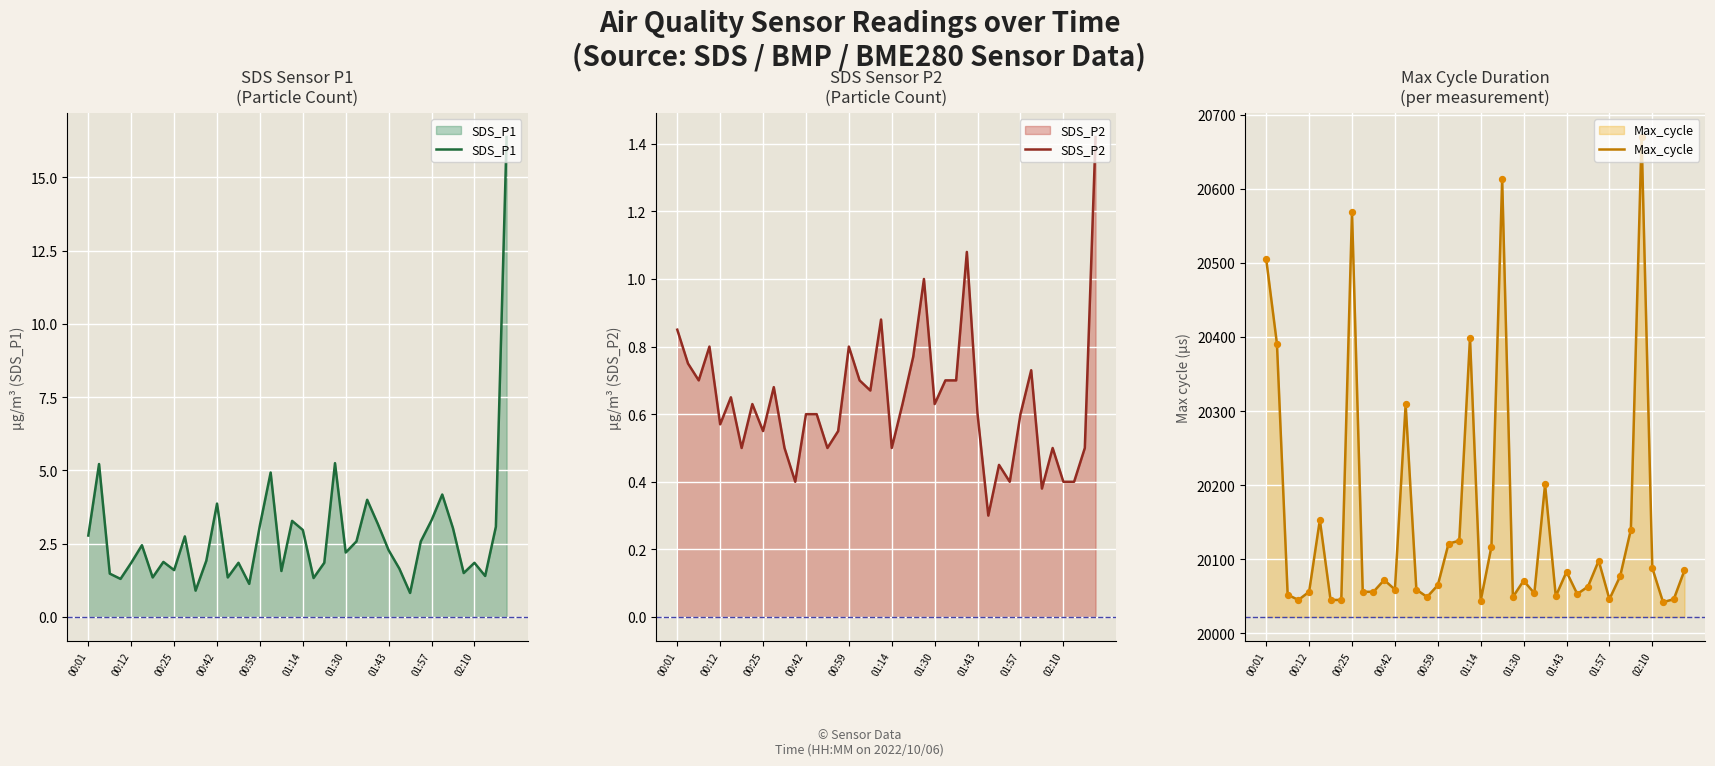

The SDS_P1 series shows 1.6 at 00:25. True or false?

True